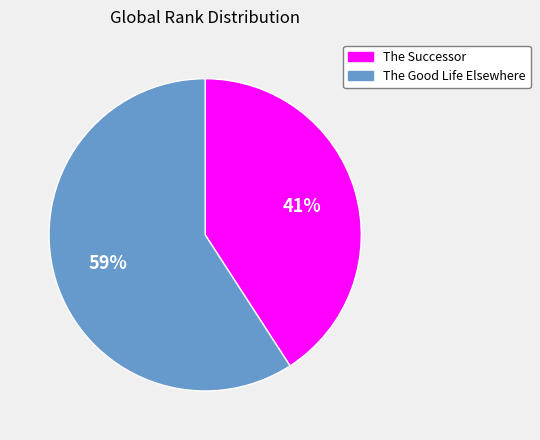

To the nearest percent, what percentage of the pie is The Good Life Elsewhere?

59%